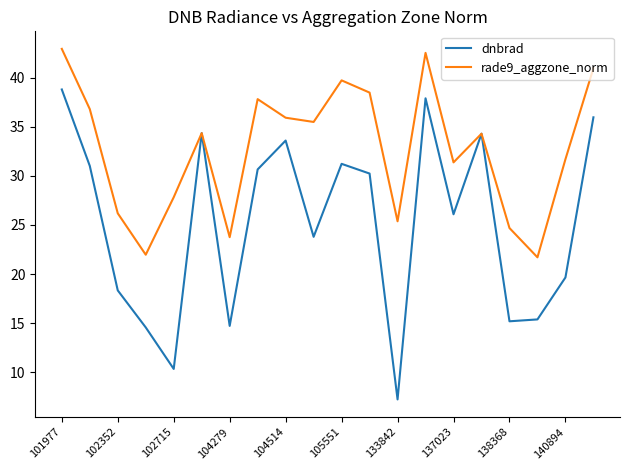

List the series in order of their overall mean, lowest first.

dnbrad, rade9_aggzone_norm